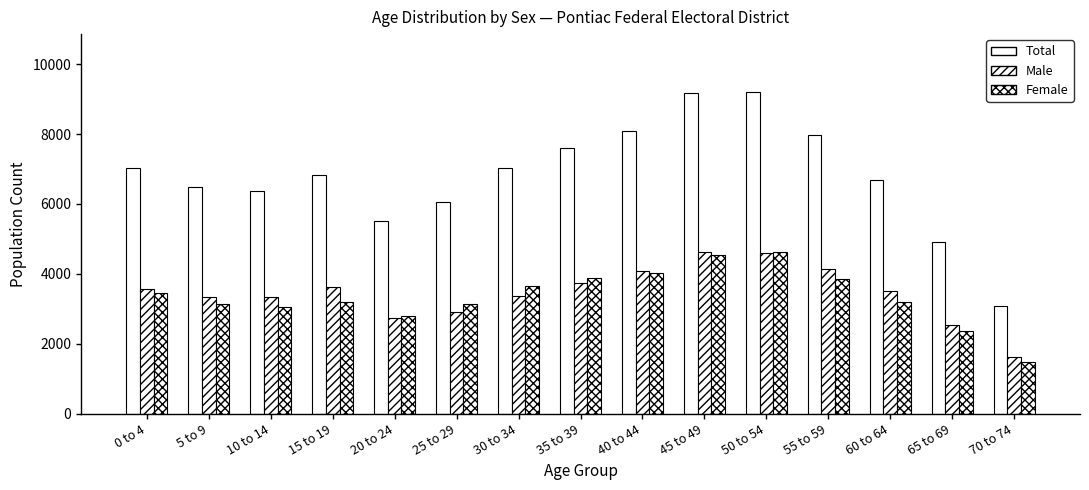

Which series has the largest range (max minus min)?

Total